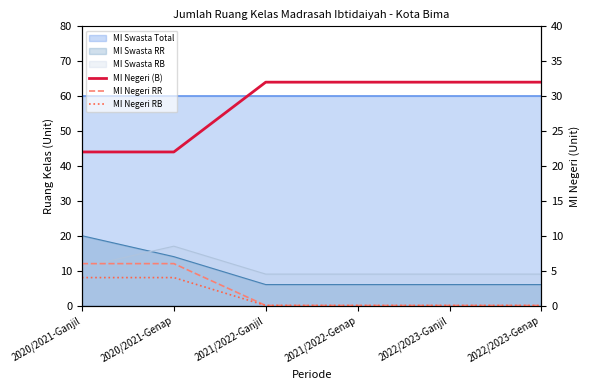

Between 2022/2023-Ganjil and 2021/2022-Ganjil, which is larger?

2022/2023-Ganjil